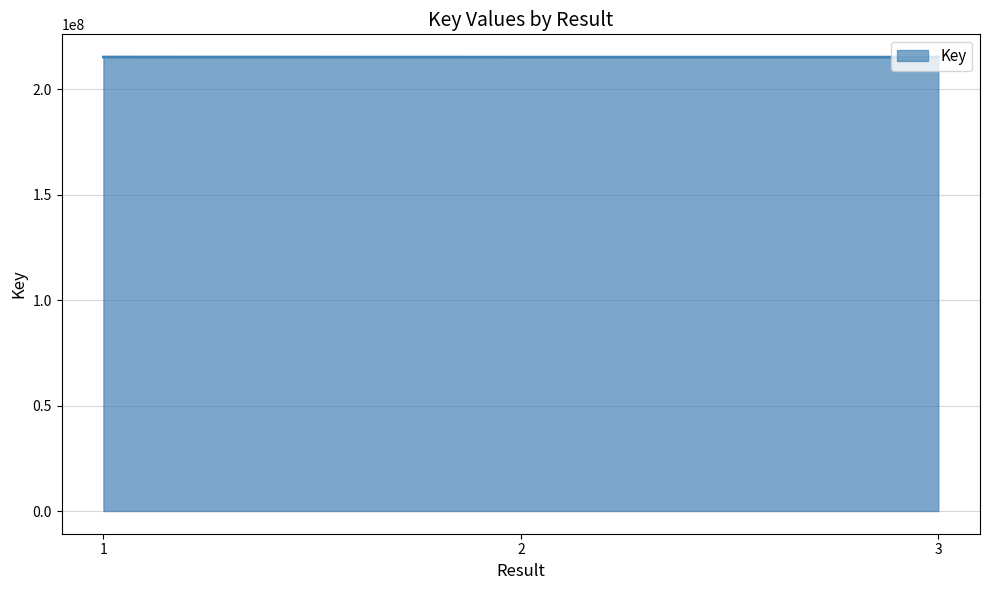

How many categories are shown in the chart?

3